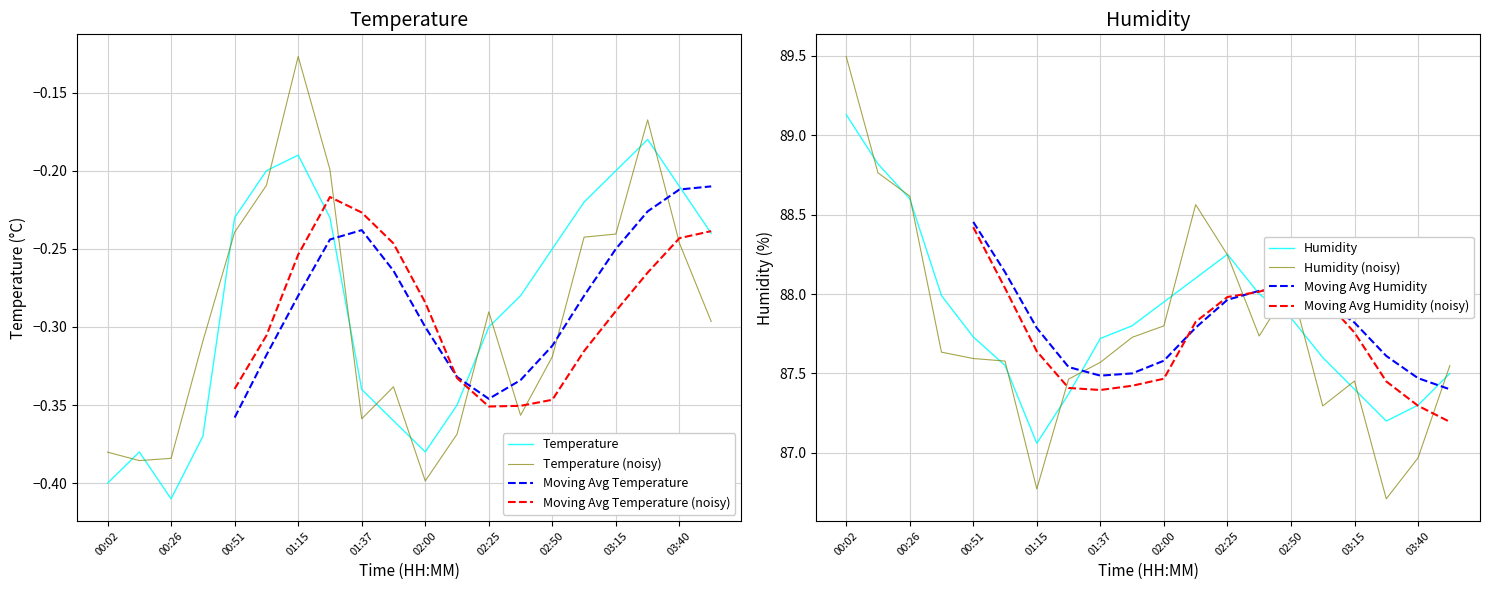

What is the smallest value displayed?

-0.4